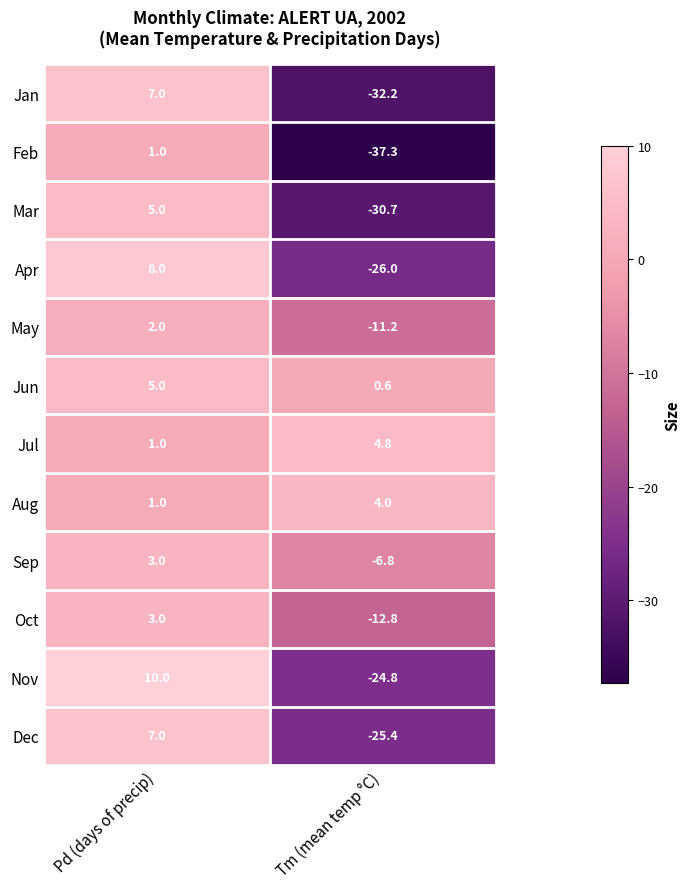

Which series has the largest total across all categories?

Jul